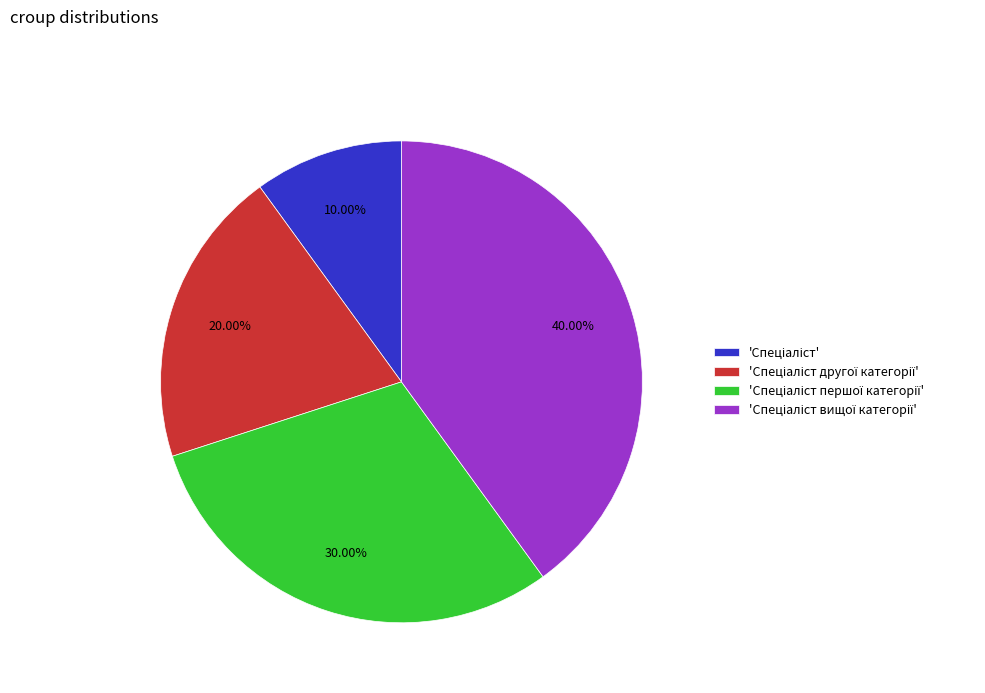

Does any single category account for the majority?

No